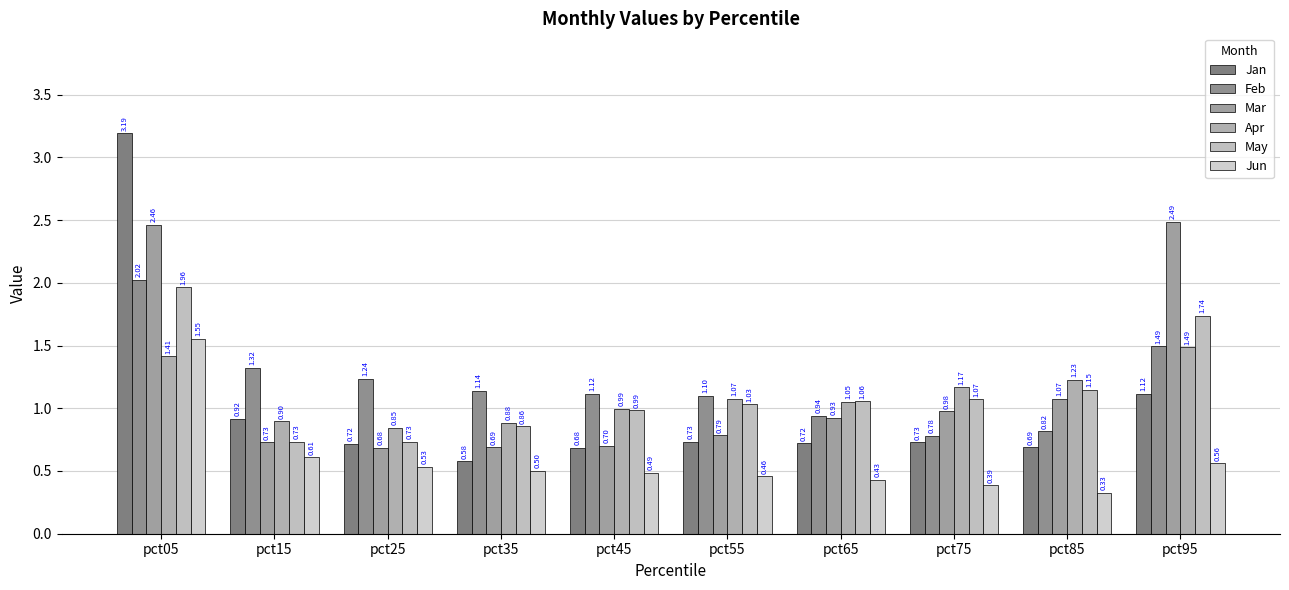

Which series changed the most between pct45 and pct75?

Feb